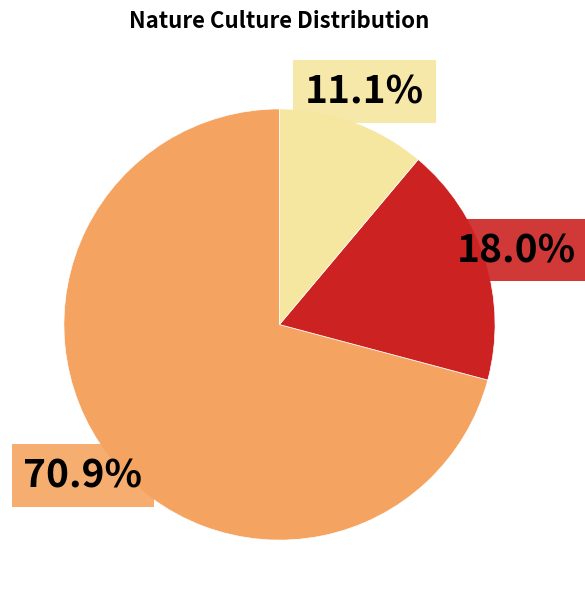

Does any single category account for the majority?

Yes